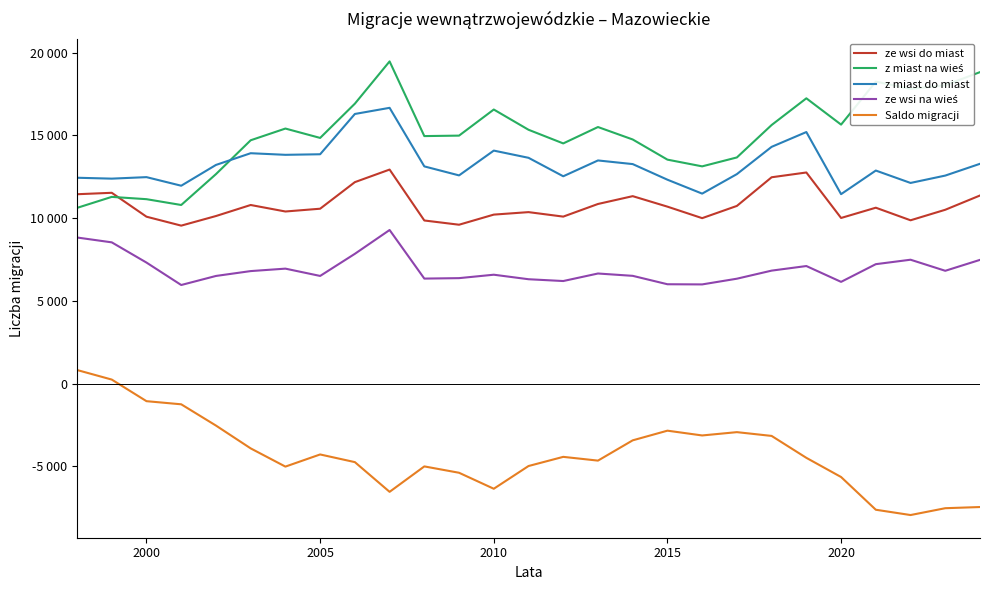

What is the lowest value of the ze wsi do miast series?

9547